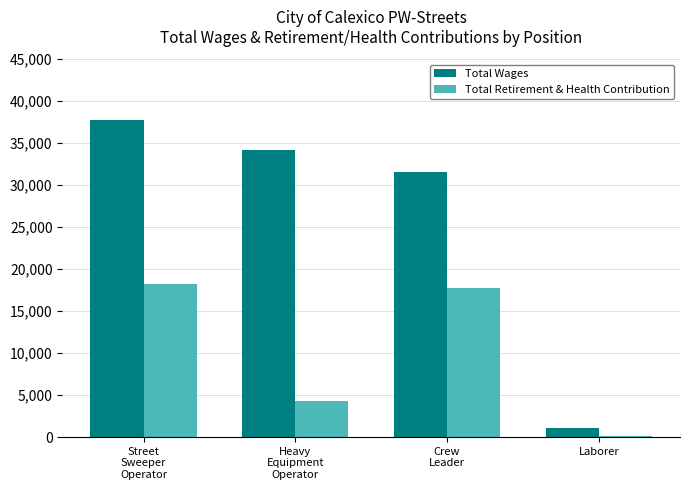

The value of Total Wages at Crew
Leader is 46297. True or false?

False